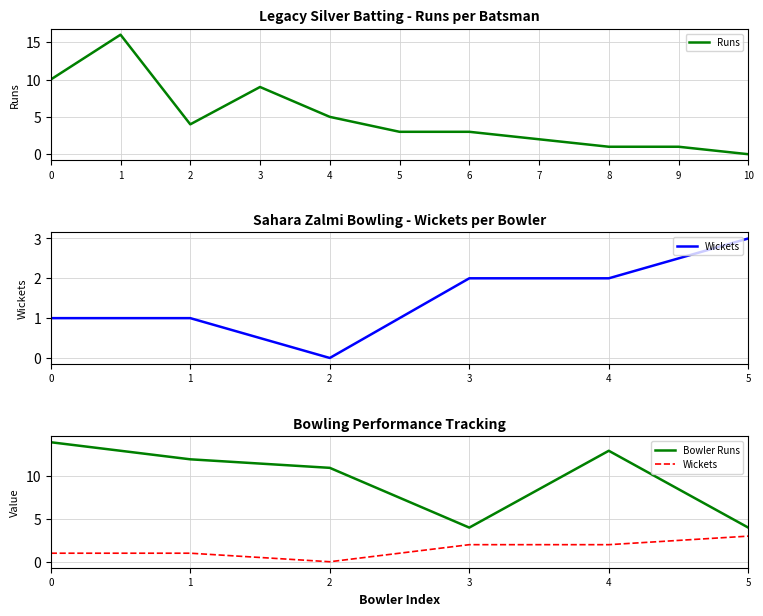

The Runs series shows 14 at 0. True or false?

False